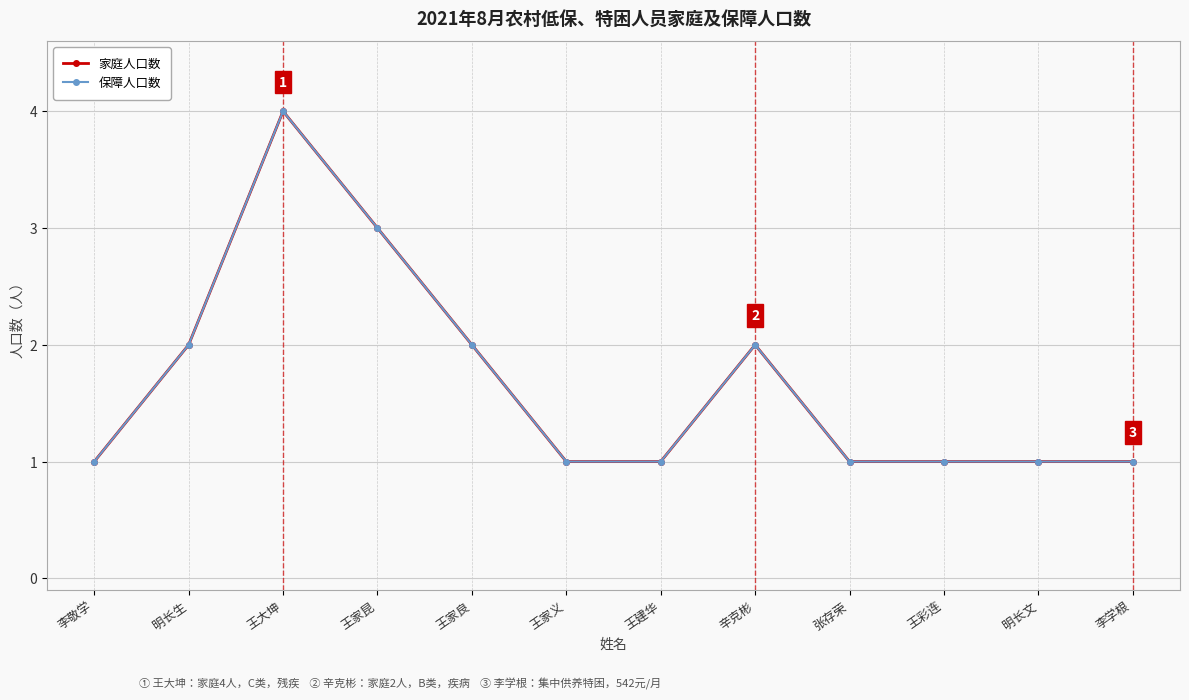

Does the chart have visible grid lines?

Yes